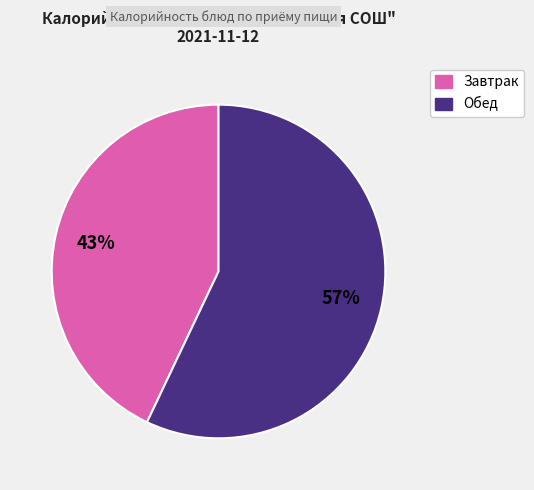

How many slices are in this pie chart?

2